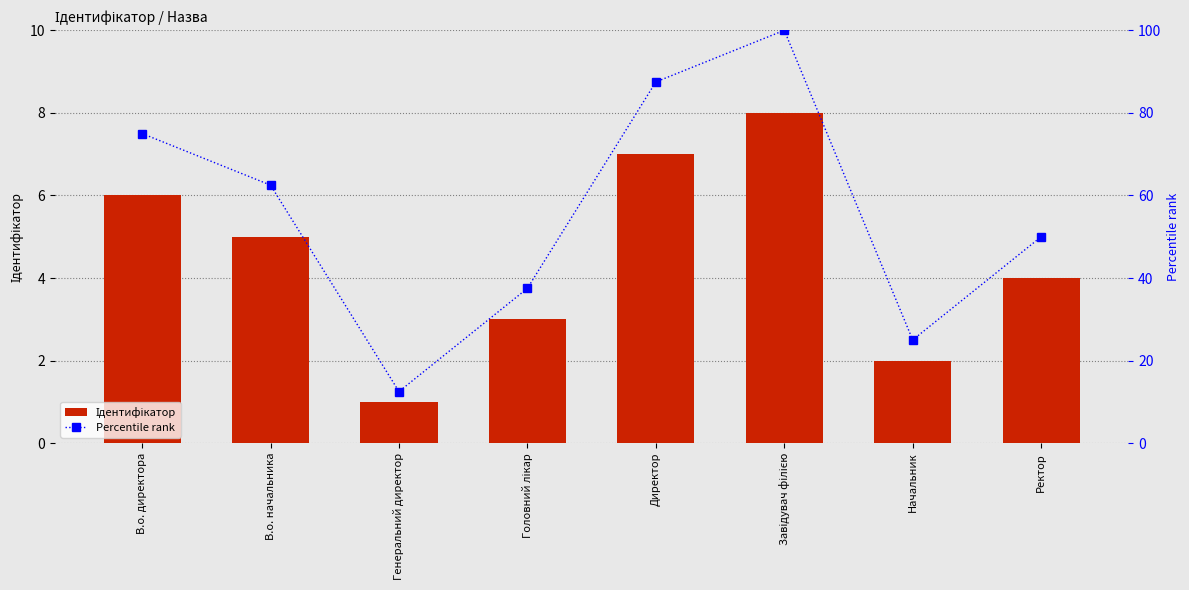

The Ідентифікатор series shows 1.3 at Генеральний директор. True or false?

False